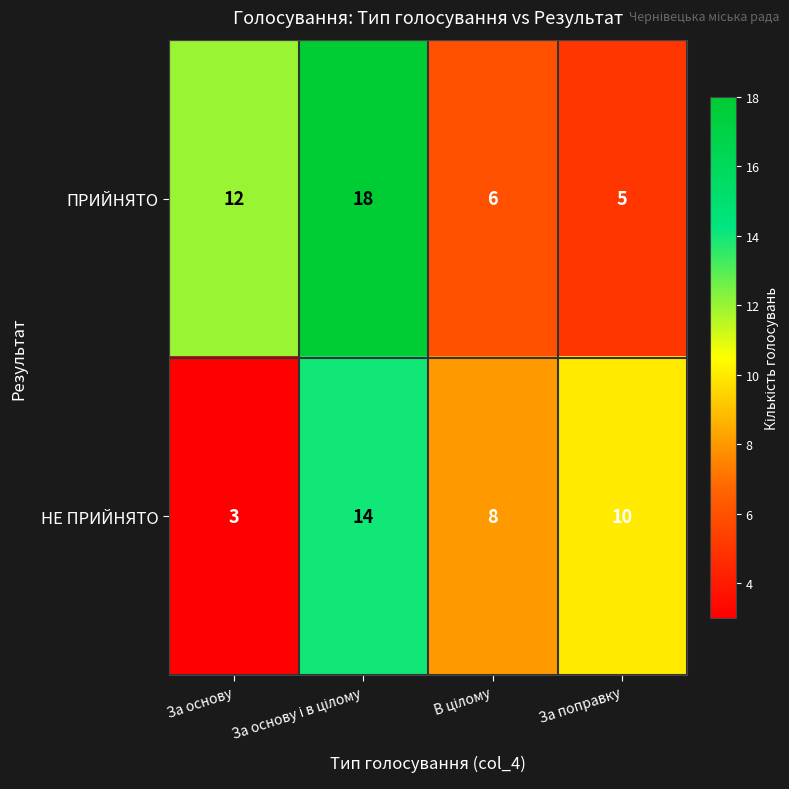

How many categories are shown in the chart?

4